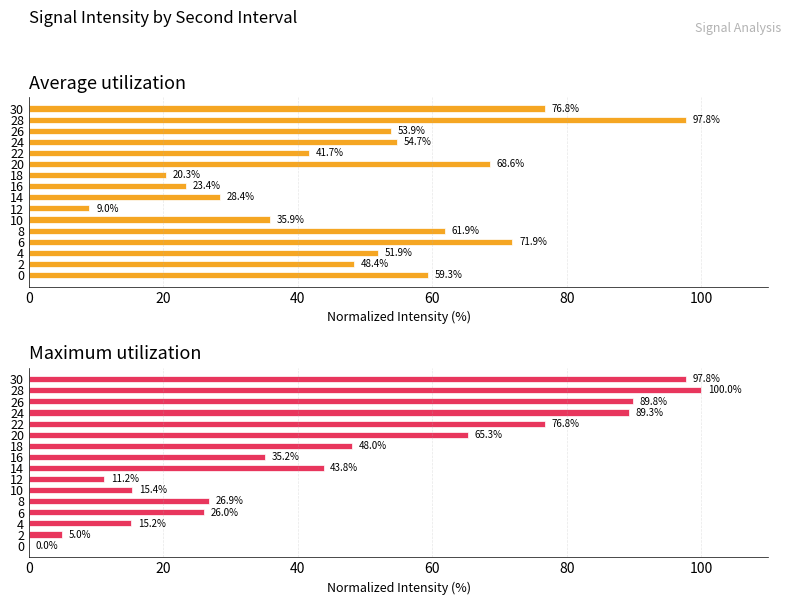

Is the value of Average utilization at 8 greater than the value of Maximum utilization at 10?

Yes